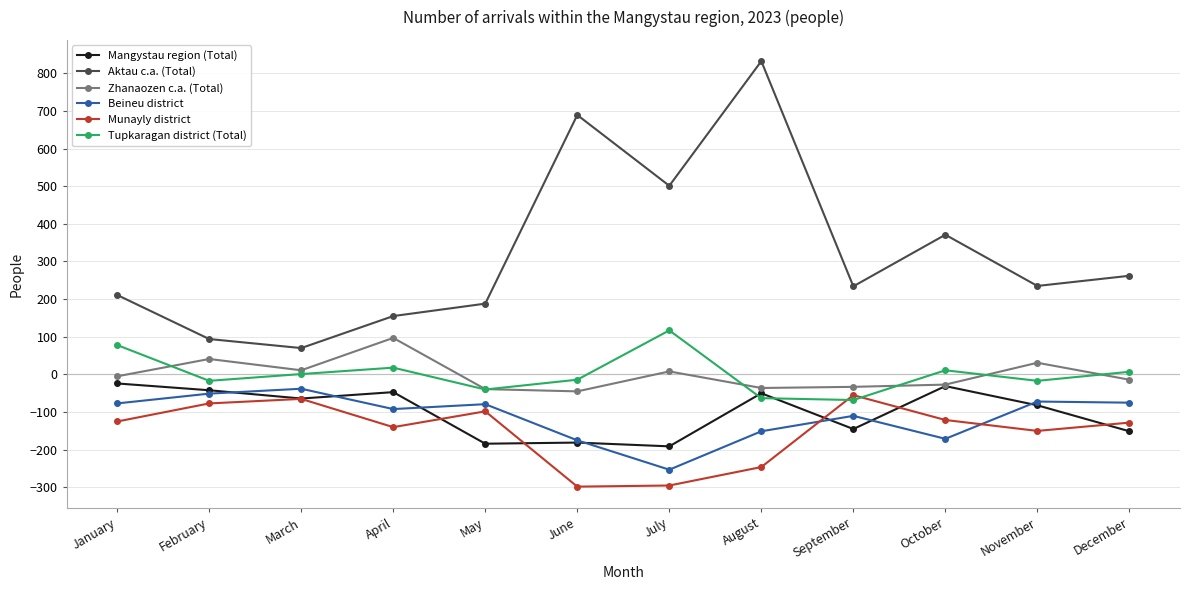

What is the value of the Mangystau region (Total) point at the 5th from the left?

-184